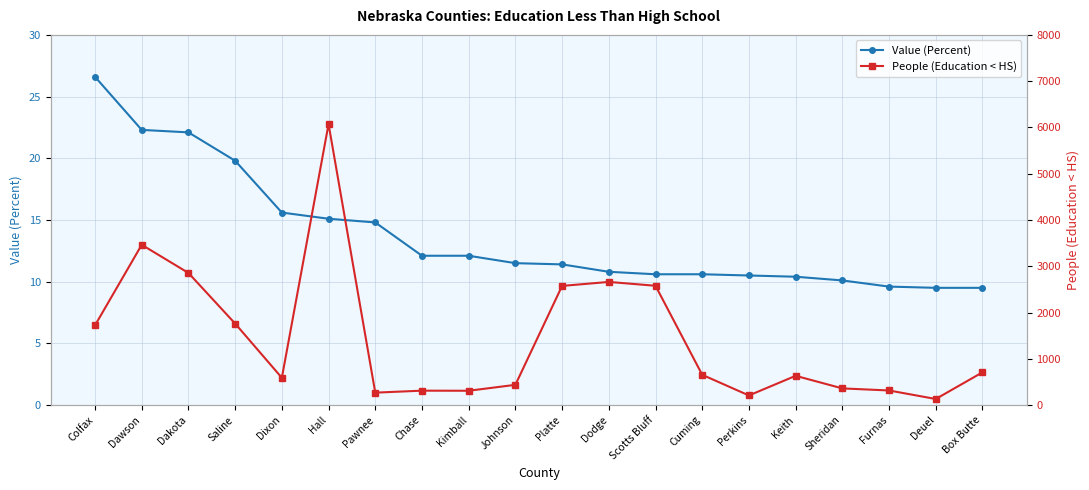

What are all the series names shown in the legend?

Value (Percent), People (Education < HS)